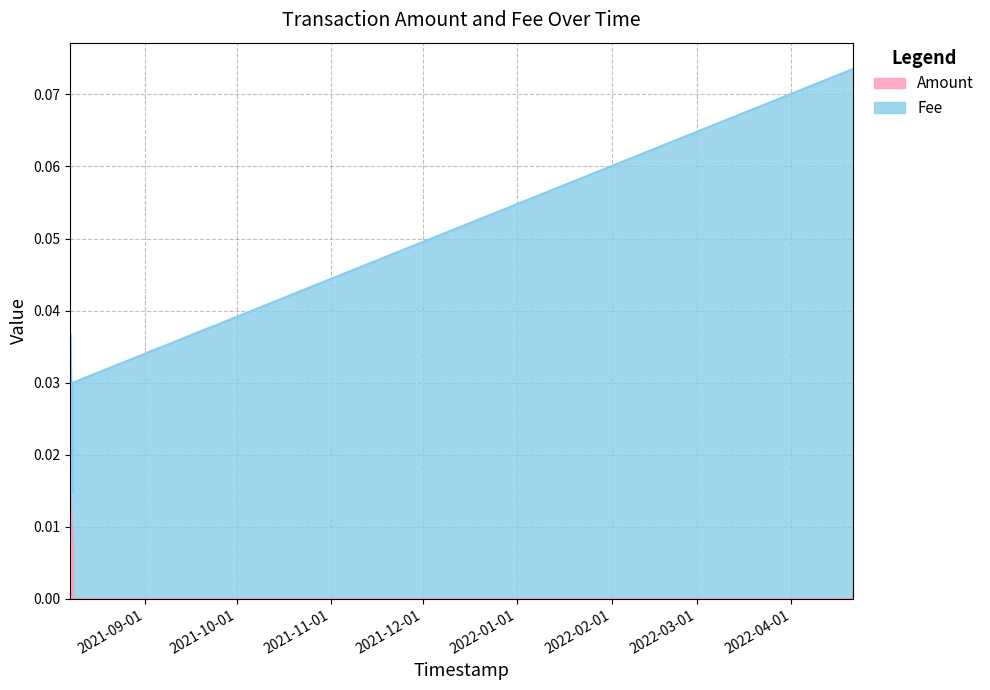

True or false: the data has more than 0 interior local peaks.

False